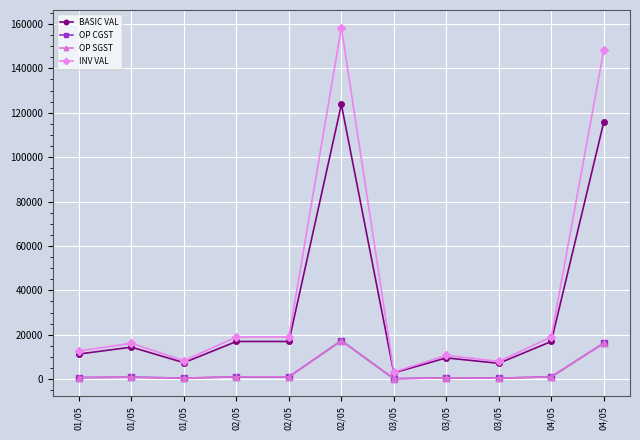

What is the maximum value shown in the chart?

158377.0